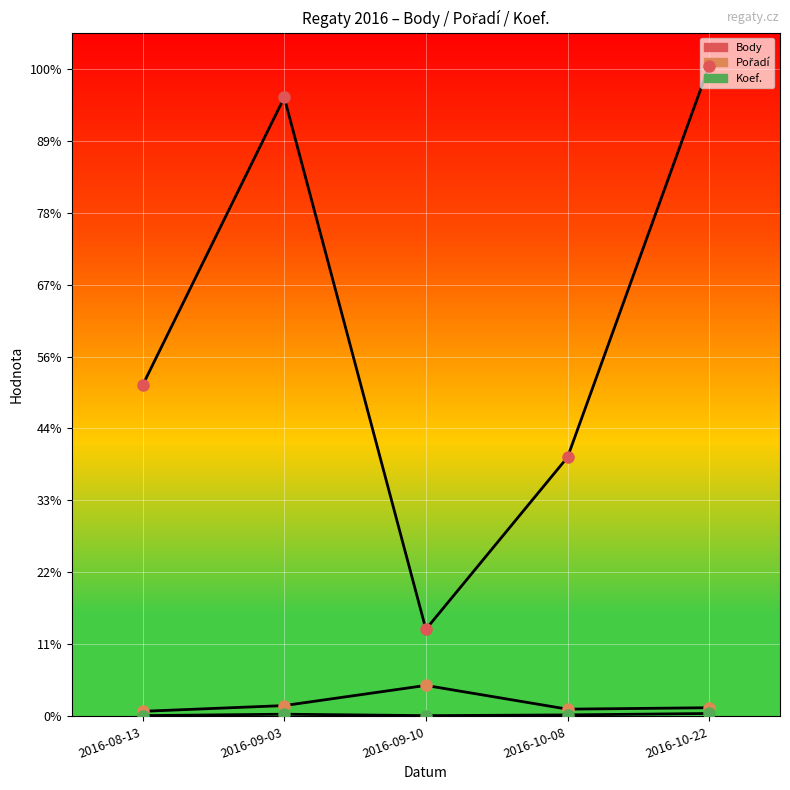

Is it true that Koef. equals 1 at 2016-08-13?

False